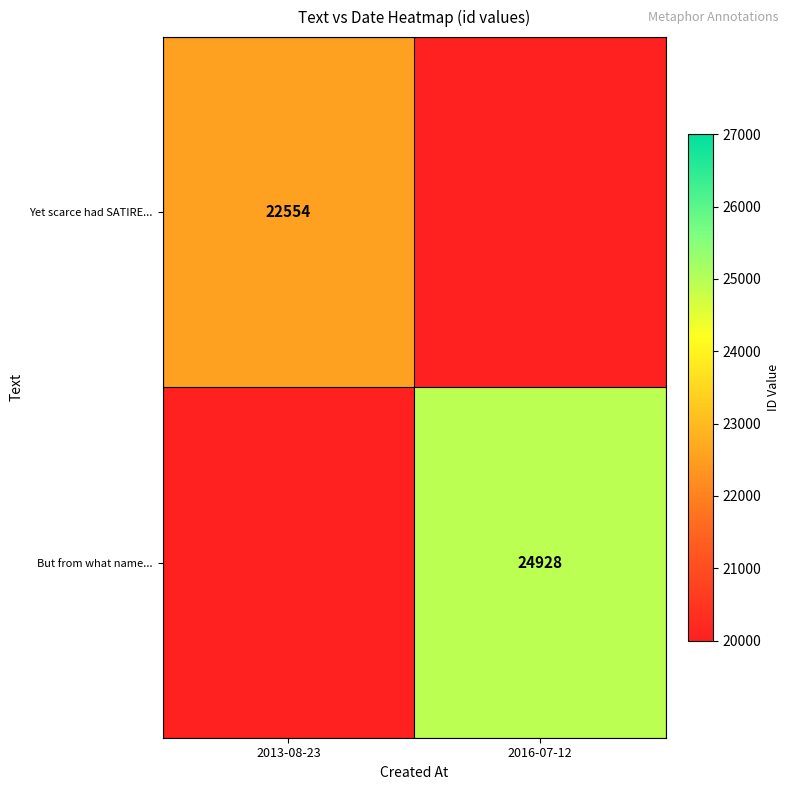

Is it true that Yet scarce had SATIRE... equals 33819 at 2013-08-23?

False